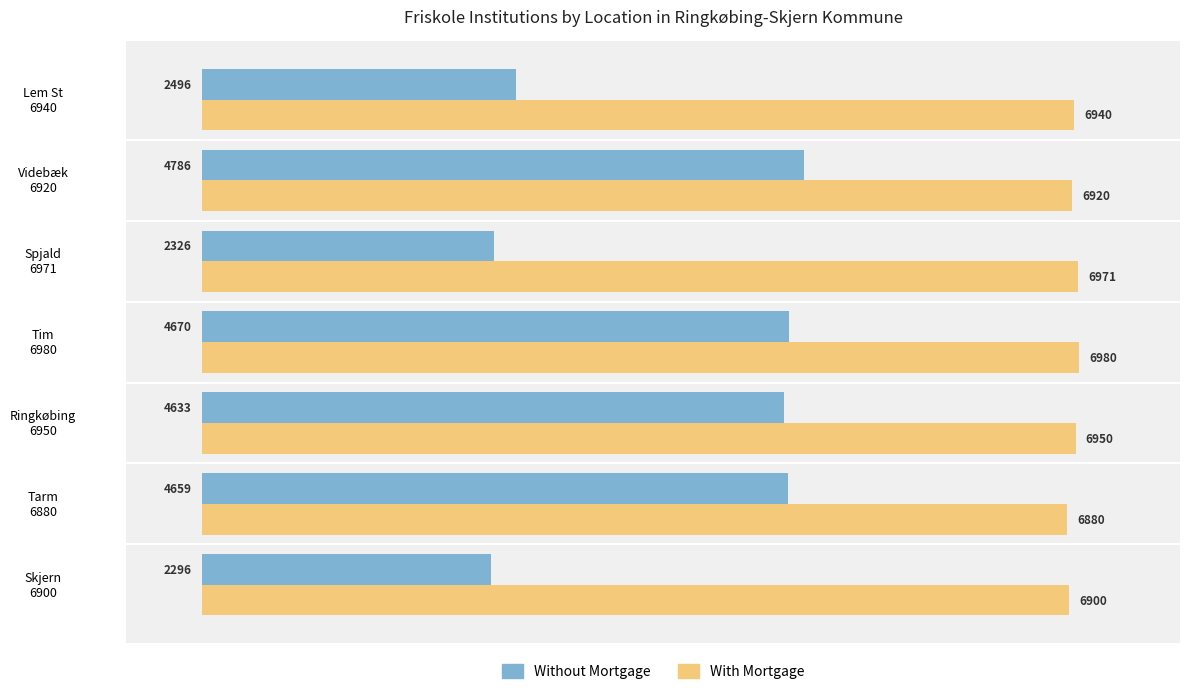

What is the minimum value for Without Mortgage?

2296